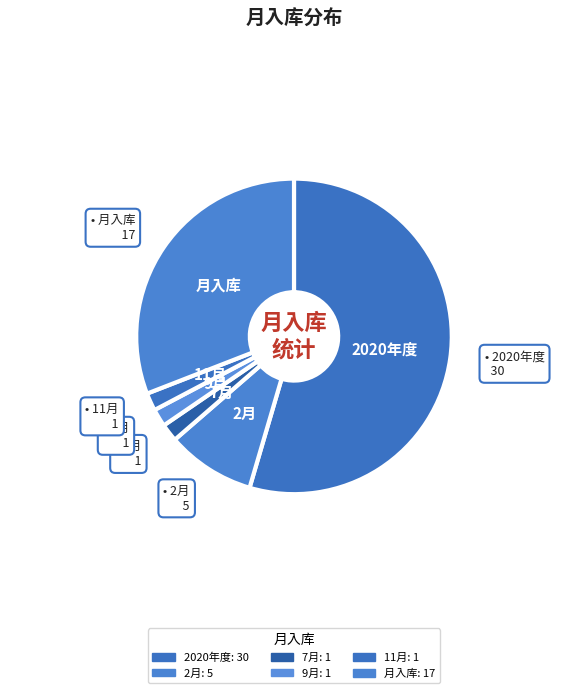

How many slices are in this pie chart?

6